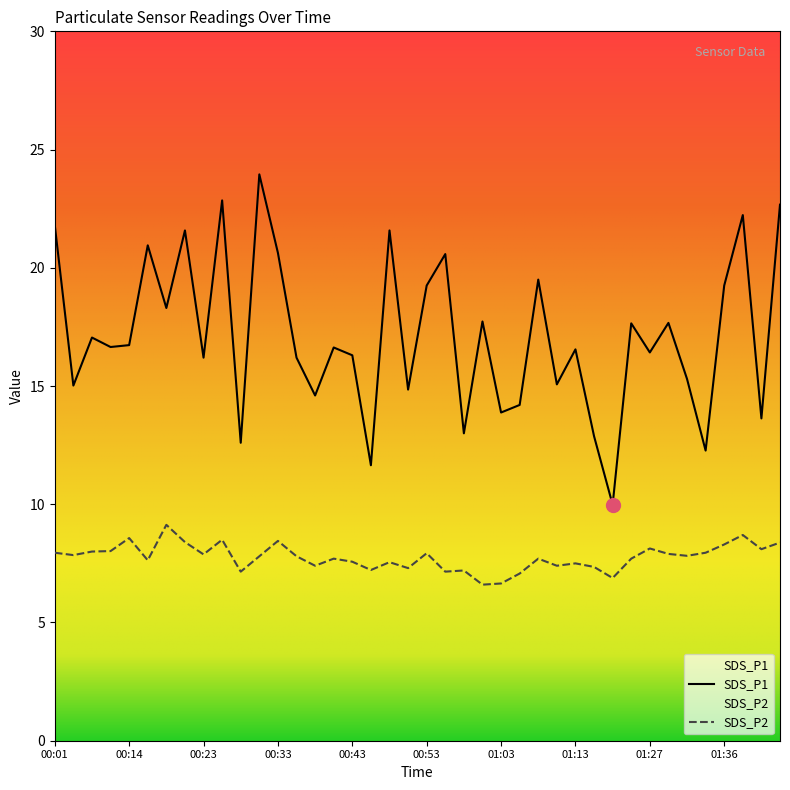

The SDS_P2 series shows 8.5 at 00:26. True or false?

True